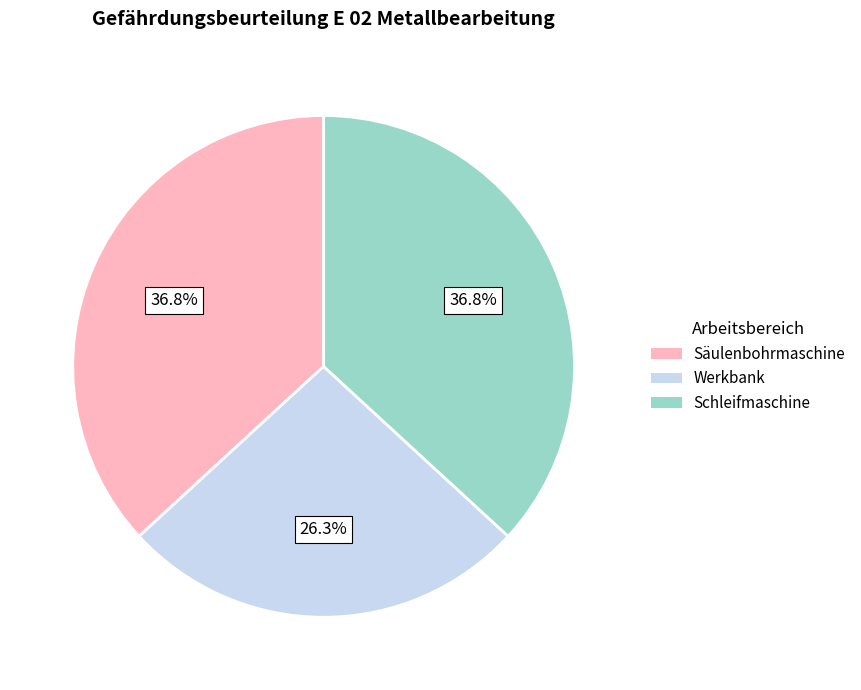

Is there a majority slice in this chart?

No